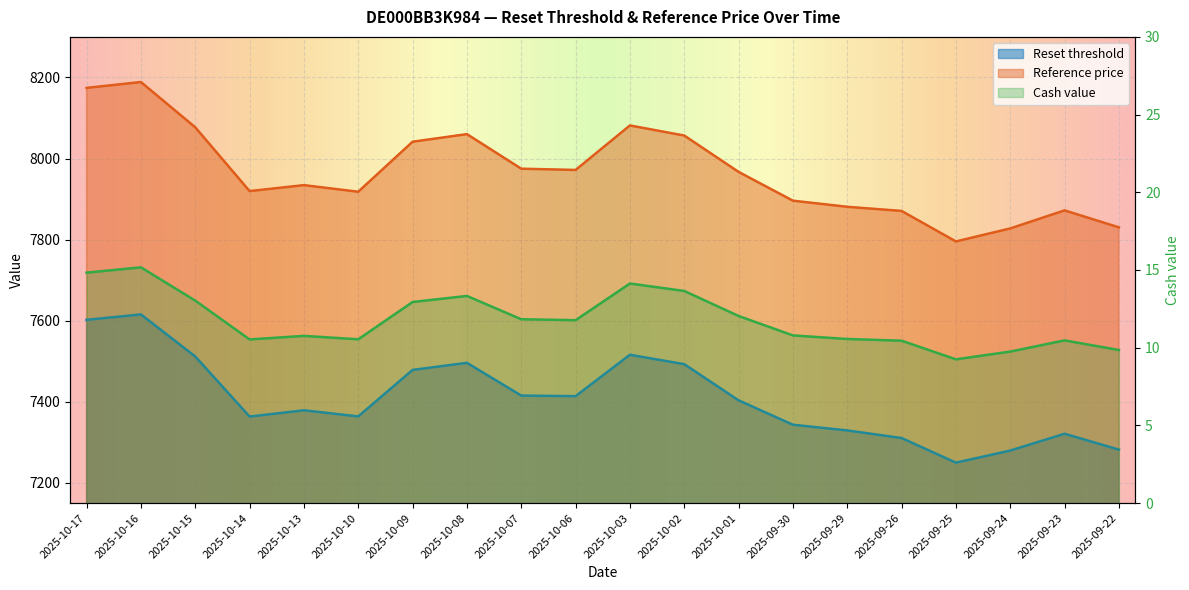

What is the value of the Reset threshold point at the 1st from the left?

7602.0